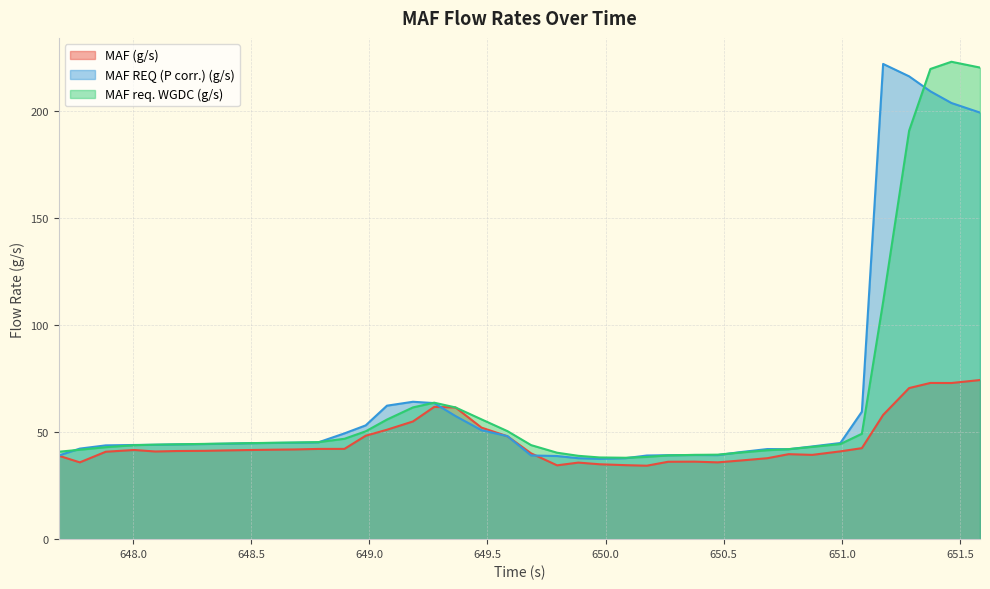

Which series has the largest total across all categories?

MAF REQ (P corr.) (g/s)